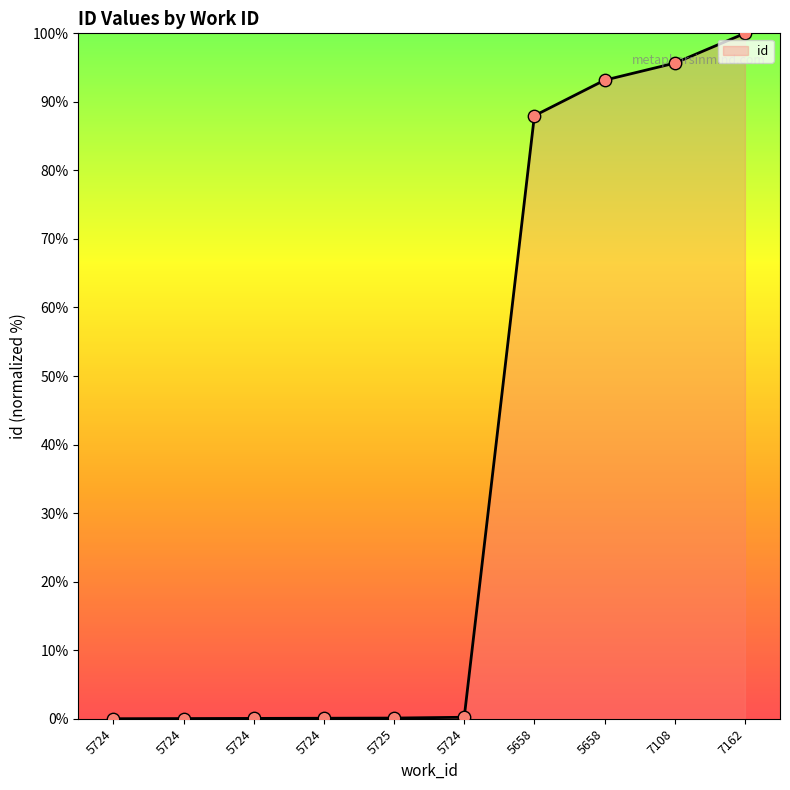

What is the change in value from 5724 to 7162?

+100.0